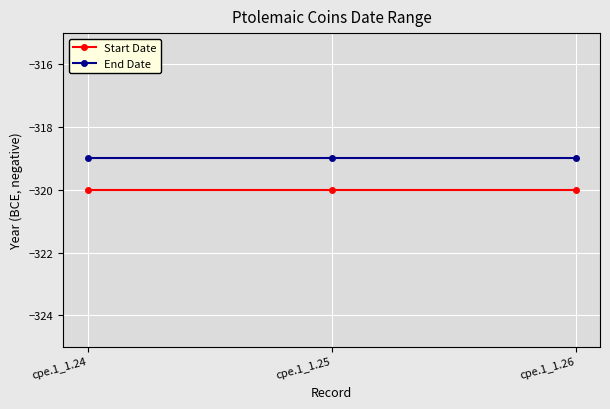

List the series in order of their overall mean, lowest first.

Start Date, End Date